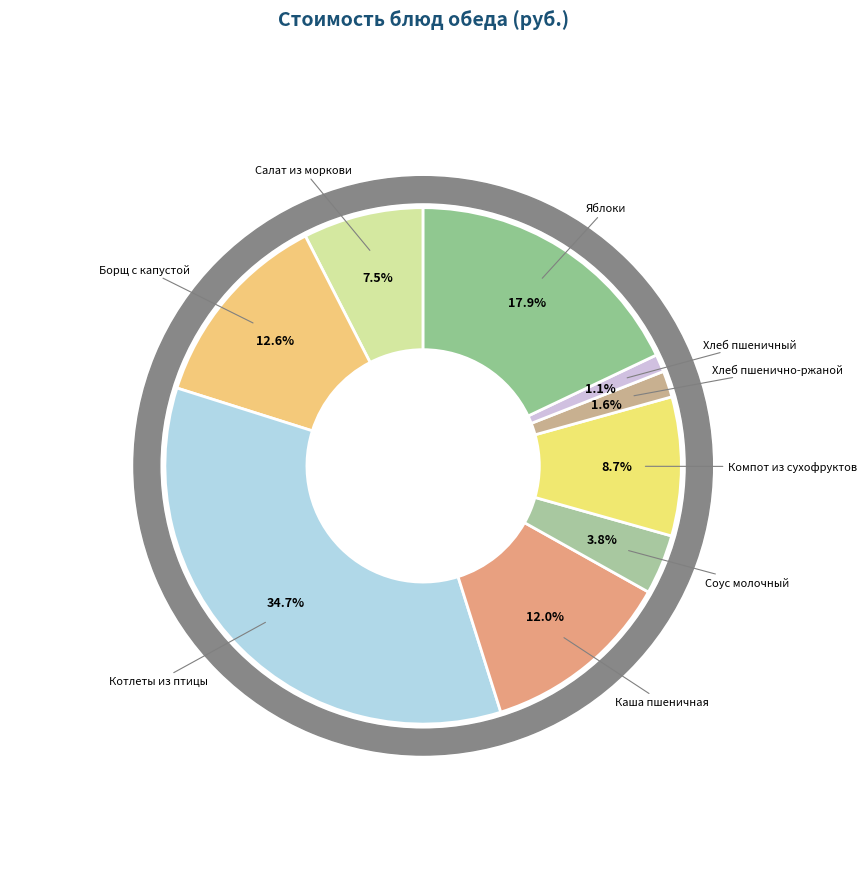

What is the largest slice in the pie chart?

Котлеты из птицы